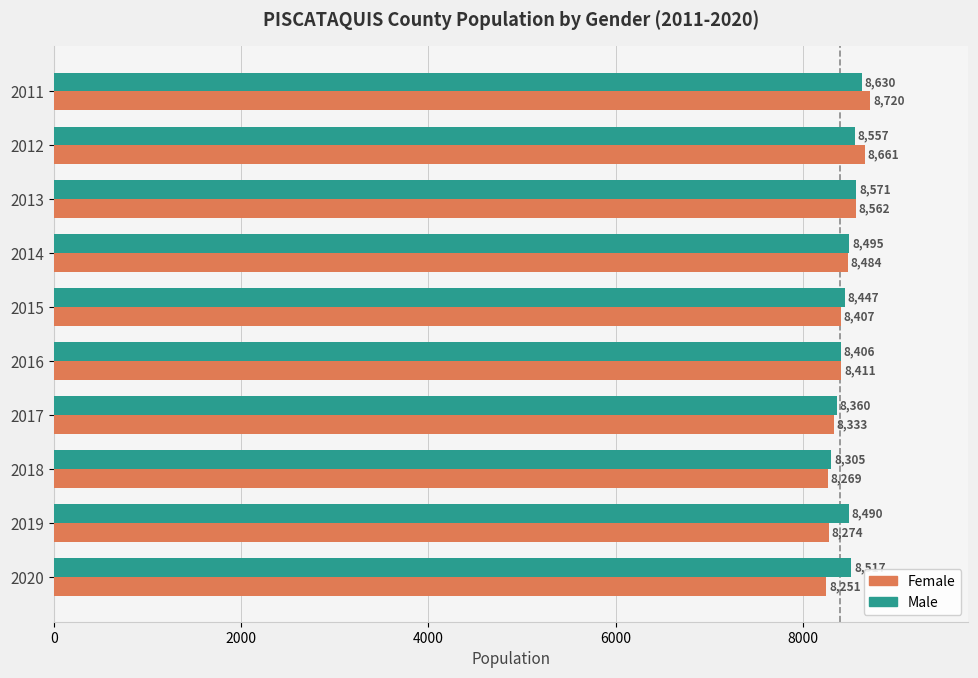

What value does the Male series have at 2014?

8495.4